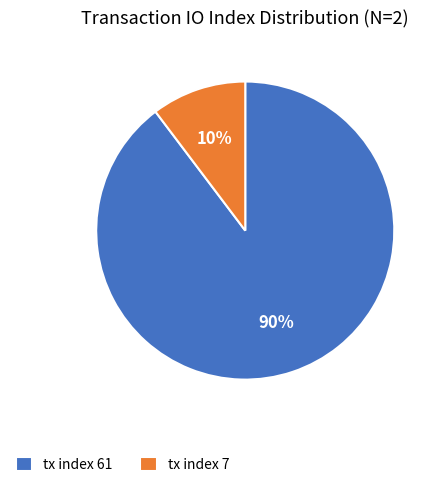

The tx index 61 slice represents 99% of the pie. True or false?

False